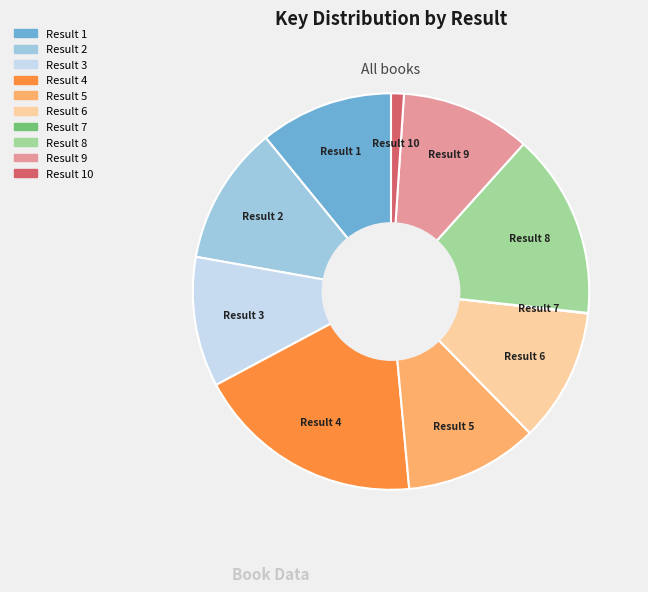

Is there a majority slice in this chart?

No